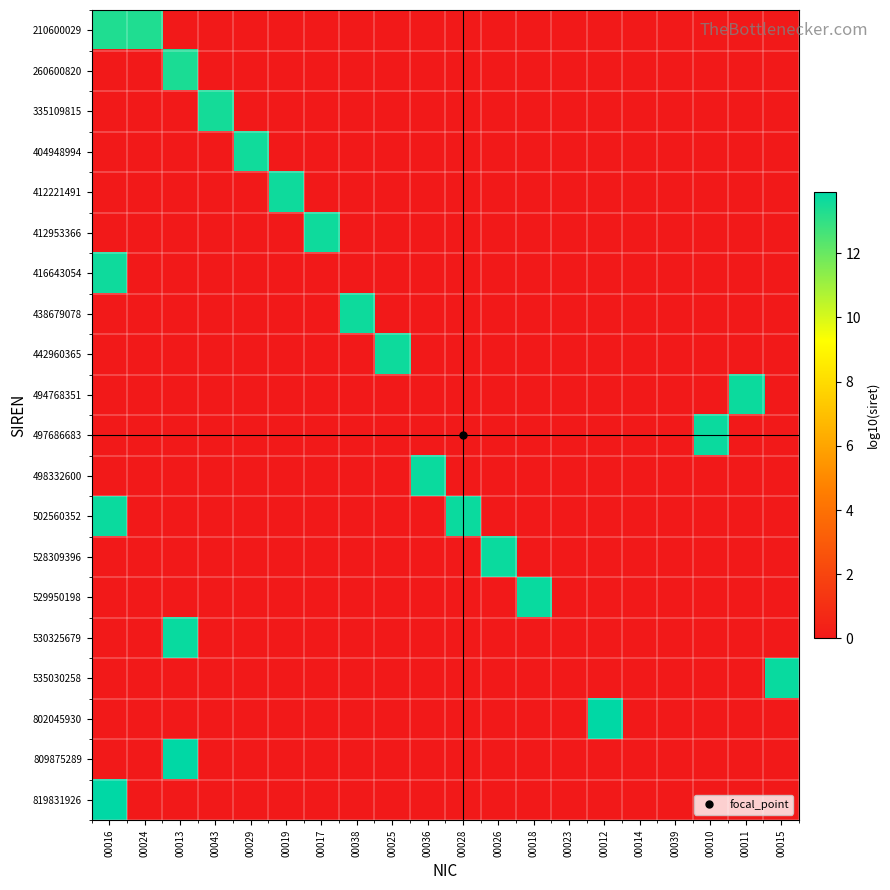

Reading right to left, list all the values displayed in this chart.

210600029: 00015=0.0	00011=0.0	00010=0.0	00039=0.0	00014=0.0	00012=0.0	00023=0.0	00018=0.0	00026=0.0	00028=0.0	00036=0.0	00025=0.0	00038=0.0	00017=0.0	00019=0.0	00029=0.0	00043=0.0	00013=0.0	00024=13.3	00016=13.3
260600820: 00015=0.0	00011=0.0	00010=0.0	00039=0.0	00014=0.0	00012=0.0	00023=0.0	00018=0.0	00026=0.0	00028=0.0	00036=0.0	00025=0.0	00038=0.0	00017=0.0	00019=0.0	00029=0.0	00043=0.0	00013=13.4	00024=0.0	00016=0.0
335109815: 00015=0.0	00011=0.0	00010=0.0	00039=0.0	00014=0.0	00012=0.0	00023=0.0	00018=0.0	00026=0.0	00028=0.0	00036=0.0	00025=0.0	00038=0.0	00017=0.0	00019=0.0	00029=0.0	00043=13.5	00013=0.0	00024=0.0	00016=0.0
404948994: 00015=0.0	00011=0.0	00010=0.0	00039=0.0	00014=0.0	00012=0.0	00023=0.0	00018=0.0	00026=0.0	00028=0.0	00036=0.0	00025=0.0	00038=0.0	00017=0.0	00019=0.0	00029=13.6	00043=0.0	00013=0.0	00024=0.0	00016=0.0
412221491: 00015=0.0	00011=0.0	00010=0.0	00039=0.0	00014=0.0	00012=0.0	00023=0.0	00018=0.0	00026=0.0	00028=0.0	00036=0.0	00025=0.0	00038=0.0	00017=0.0	00019=13.6	00029=0.0	00043=0.0	00013=0.0	00024=0.0	00016=0.0
412953366: 00015=0.0	00011=0.0	00010=0.0	00039=0.0	00014=0.0	00012=0.0	00023=0.0	00018=0.0	00026=0.0	00028=0.0	00036=0.0	00025=0.0	00038=0.0	00017=13.6	00019=0.0	00029=0.0	00043=0.0	00013=0.0	00024=0.0	00016=0.0
416643054: 00015=0.0	00011=0.0	00010=0.0	00039=0.0	00014=0.0	00012=0.0	00023=0.0	00018=0.0	00026=0.0	00028=0.0	00036=0.0	00025=0.0	00038=0.0	00017=0.0	00019=0.0	00029=0.0	00043=0.0	00013=0.0	00024=0.0	00016=13.6
438679078: 00015=0.0	00011=0.0	00010=0.0	00039=0.0	00014=0.0	00012=0.0	00023=0.0	00018=0.0	00026=0.0	00028=0.0	00036=0.0	00025=0.0	00038=13.6	00017=0.0	00019=0.0	00029=0.0	00043=0.0	00013=0.0	00024=0.0	00016=0.0
442960365: 00015=0.0	00011=0.0	00010=0.0	00039=0.0	00014=0.0	00012=0.0	00023=0.0	00018=0.0	00026=0.0	00028=0.0	00036=0.0	00025=13.6	00038=0.0	00017=0.0	00019=0.0	00029=0.0	00043=0.0	00013=0.0	00024=0.0	00016=0.0
494768351: 00015=0.0	00011=13.7	00010=0.0	00039=0.0	00014=0.0	00012=0.0	00023=0.0	00018=0.0	00026=0.0	00028=0.0	00036=0.0	00025=0.0	00038=0.0	00017=0.0	00019=0.0	00029=0.0	00043=0.0	00013=0.0	00024=0.0	00016=0.0
497686683: 00015=0.0	00011=0.0	00010=13.7	00039=0.0	00014=0.0	00012=0.0	00023=0.0	00018=0.0	00026=0.0	00028=0.0	00036=0.0	00025=0.0	00038=0.0	00017=0.0	00019=0.0	00029=0.0	00043=0.0	00013=0.0	00024=0.0	00016=0.0
498332600: 00015=0.0	00011=0.0	00010=0.0	00039=0.0	00014=0.0	00012=0.0	00023=0.0	00018=0.0	00026=0.0	00028=0.0	00036=13.7	00025=0.0	00038=0.0	00017=0.0	00019=0.0	00029=0.0	00043=0.0	00013=0.0	00024=0.0	00016=0.0
502560352: 00015=0.0	00011=0.0	00010=0.0	00039=0.0	00014=0.0	00012=0.0	00023=0.0	00018=0.0	00026=0.0	00028=13.7	00036=0.0	00025=0.0	00038=0.0	00017=0.0	00019=0.0	00029=0.0	00043=0.0	00013=0.0	00024=0.0	00016=13.7
528309396: 00015=0.0	00011=0.0	00010=0.0	00039=0.0	00014=0.0	00012=0.0	00023=0.0	00018=0.0	00026=13.7	00028=0.0	00036=0.0	00025=0.0	00038=0.0	00017=0.0	00019=0.0	00029=0.0	00043=0.0	00013=0.0	00024=0.0	00016=0.0
529950198: 00015=0.0	00011=0.0	00010=0.0	00039=0.0	00014=0.0	00012=0.0	00023=0.0	00018=13.7	00026=0.0	00028=0.0	00036=0.0	00025=0.0	00038=0.0	00017=0.0	00019=0.0	00029=0.0	00043=0.0	00013=0.0	00024=0.0	00016=0.0
530325679: 00015=0.0	00011=0.0	00010=0.0	00039=0.0	00014=0.0	00012=0.0	00023=0.0	00018=0.0	00026=0.0	00028=0.0	00036=0.0	00025=0.0	00038=0.0	00017=0.0	00019=0.0	00029=0.0	00043=0.0	00013=13.7	00024=0.0	00016=0.0
535030258: 00015=13.7	00011=0.0	00010=0.0	00039=0.0	00014=0.0	00012=0.0	00023=0.0	00018=0.0	00026=0.0	00028=0.0	00036=0.0	00025=0.0	00038=0.0	00017=0.0	00019=0.0	00029=0.0	00043=0.0	00013=0.0	00024=0.0	00016=0.0
802045930: 00015=0.0	00011=0.0	00010=0.0	00039=0.0	00014=0.0	00012=13.9	00023=0.0	00018=0.0	00026=0.0	00028=0.0	00036=0.0	00025=0.0	00038=0.0	00017=0.0	00019=0.0	00029=0.0	00043=0.0	00013=0.0	00024=0.0	00016=0.0
809875289: 00015=0.0	00011=0.0	00010=0.0	00039=0.0	00014=0.0	00012=0.0	00023=0.0	00018=0.0	00026=0.0	00028=0.0	00036=0.0	00025=0.0	00038=0.0	00017=0.0	00019=0.0	00029=0.0	00043=0.0	00013=13.9	00024=0.0	00016=0.0
819831926: 00015=0.0	00011=0.0	00010=0.0	00039=0.0	00014=0.0	00012=0.0	00023=0.0	00018=0.0	00026=0.0	00028=0.0	00036=0.0	00025=0.0	00038=0.0	00017=0.0	00019=0.0	00029=0.0	00043=0.0	00013=0.0	00024=0.0	00016=13.9